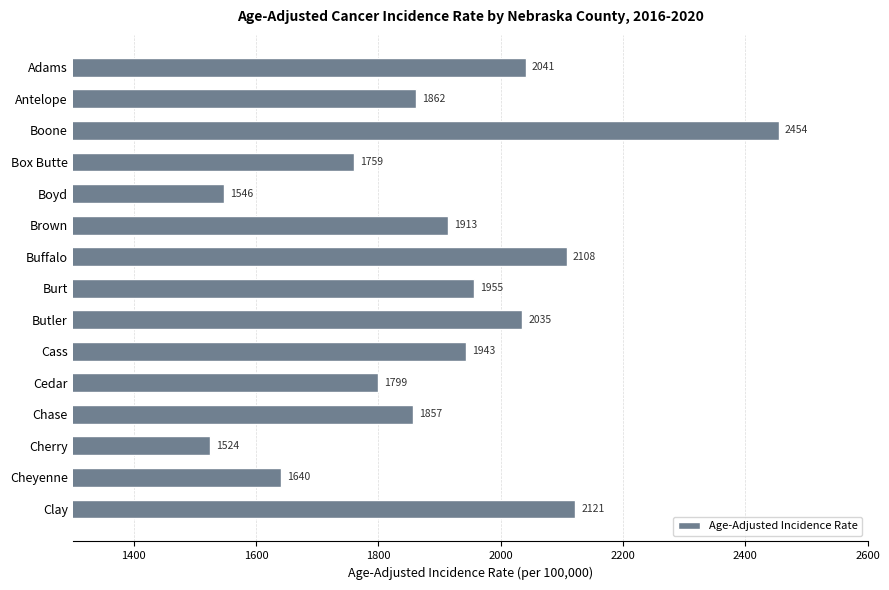

What value does the data have at Adams?

2041.1